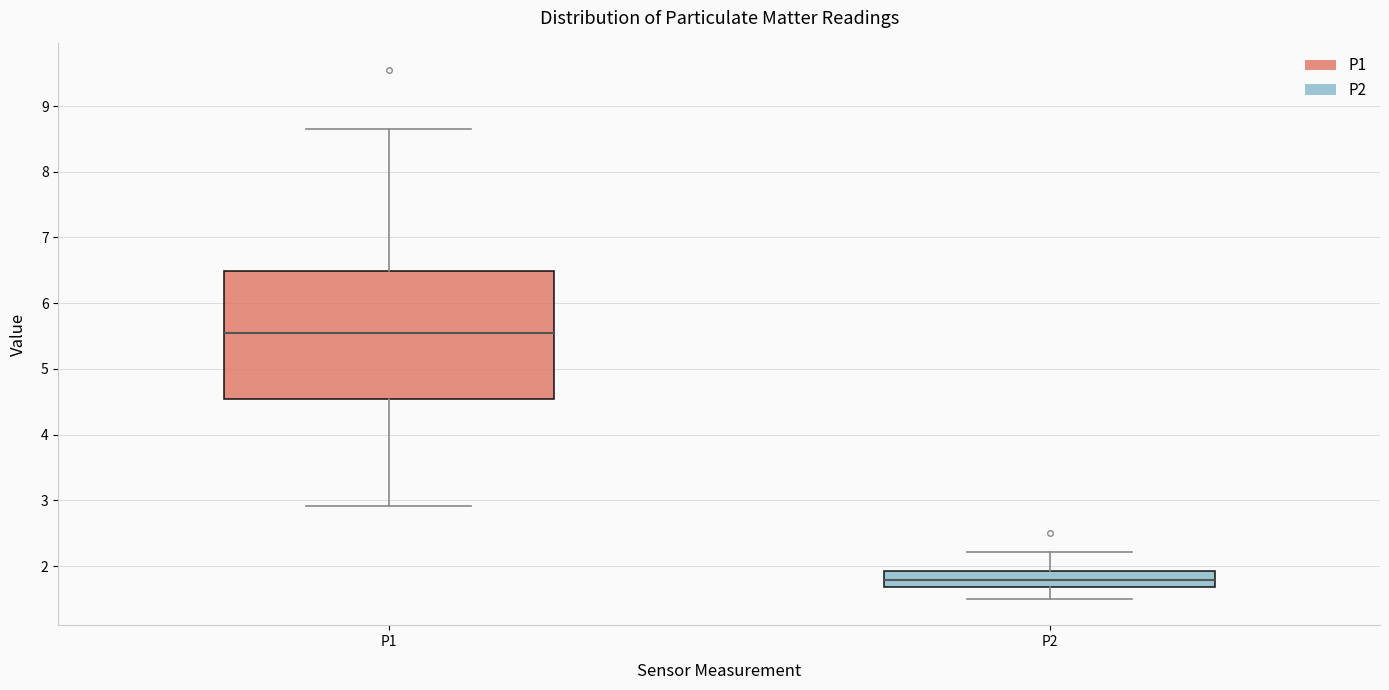

Comparing the boxes themselves (not the whiskers), which one is the tallest?

P1